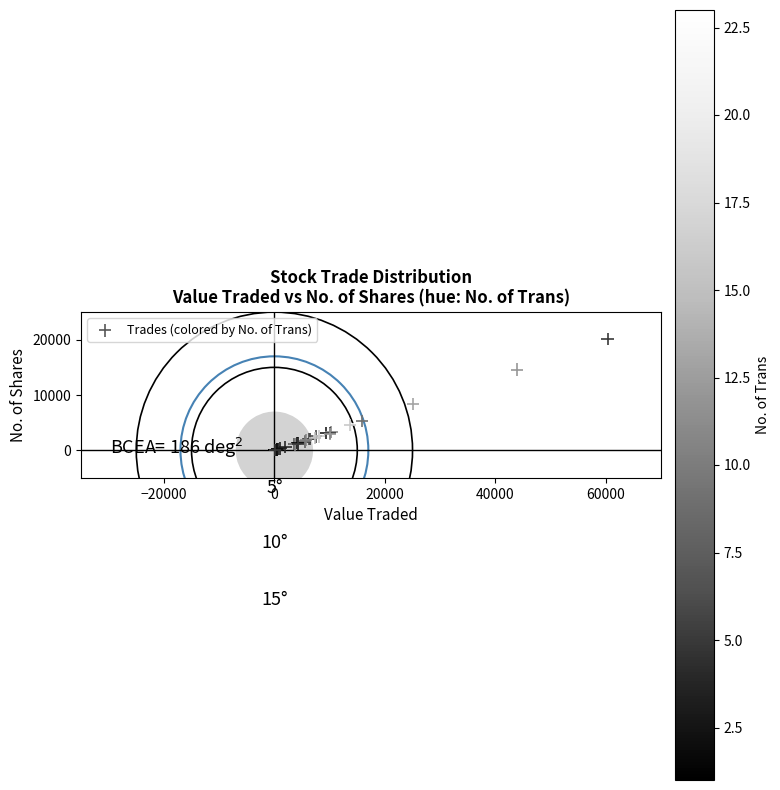

What Y value in the scatter plot is closest to 10053?

8325